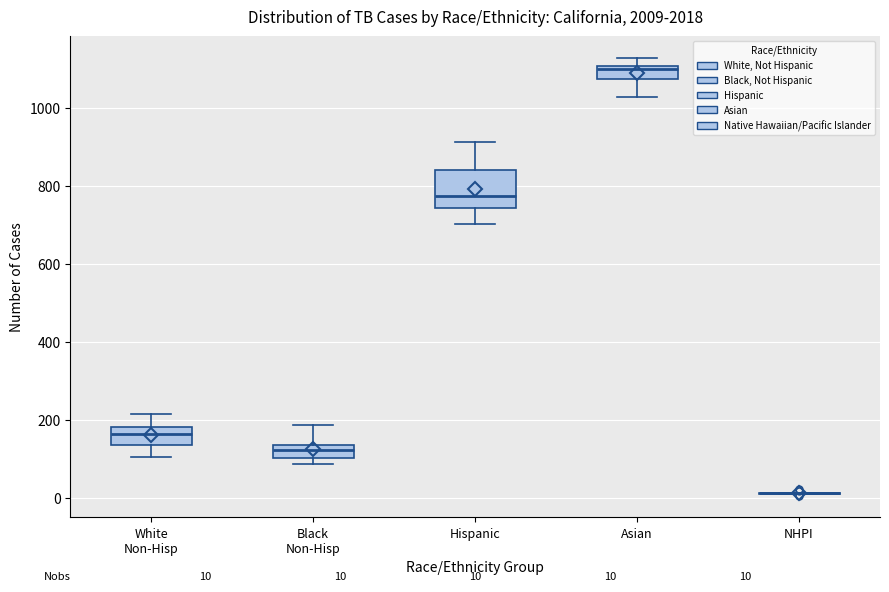

Comparing the boxes themselves (not the whiskers), which one is the tallest?

Hispanic